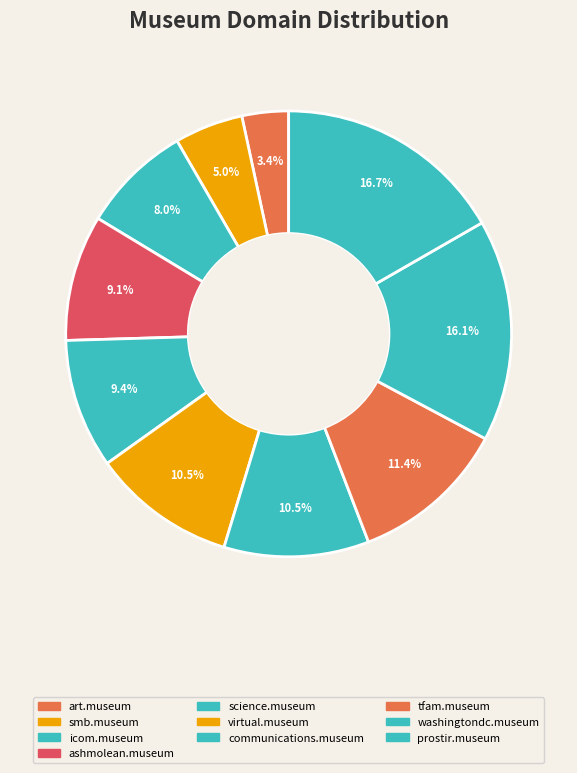

True or false: tfam.museum accounts for 25% of the total.

False